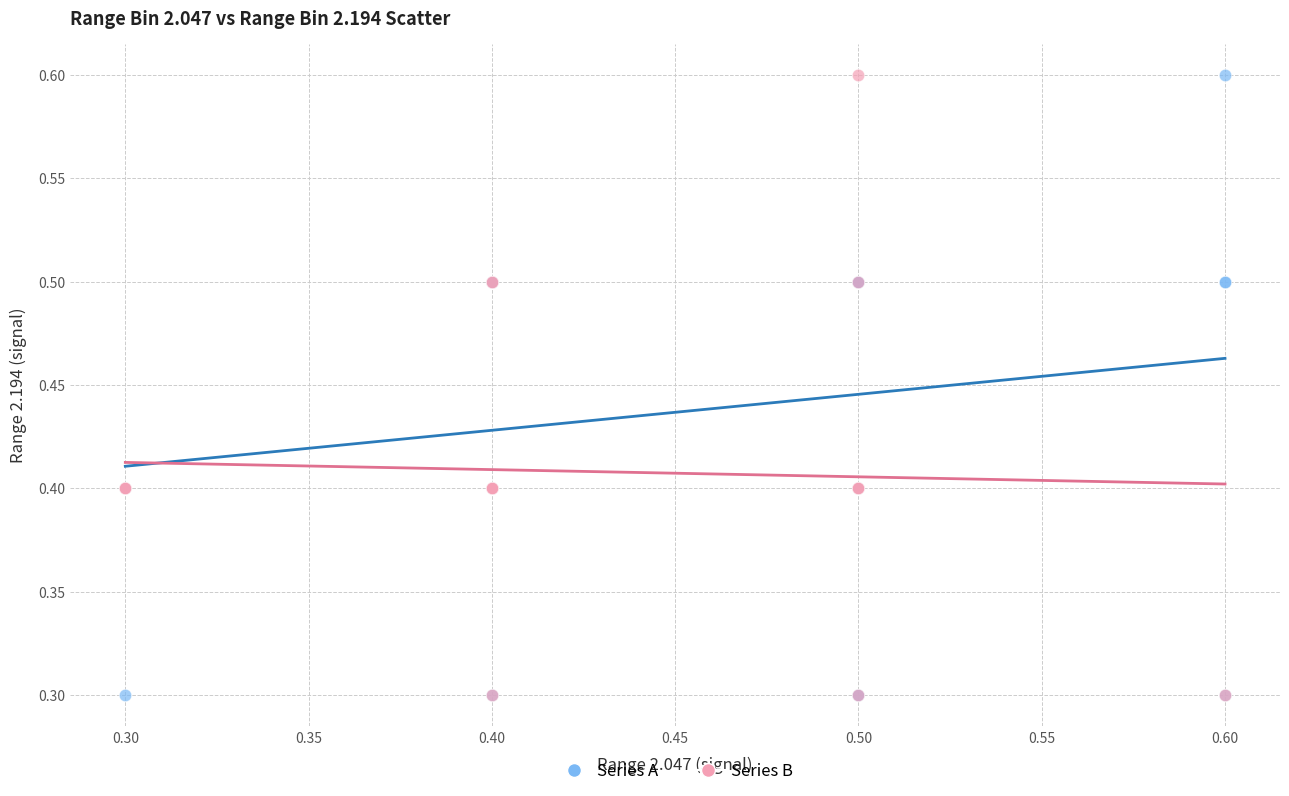

What are all the series names shown in the legend?

Series A, Series B